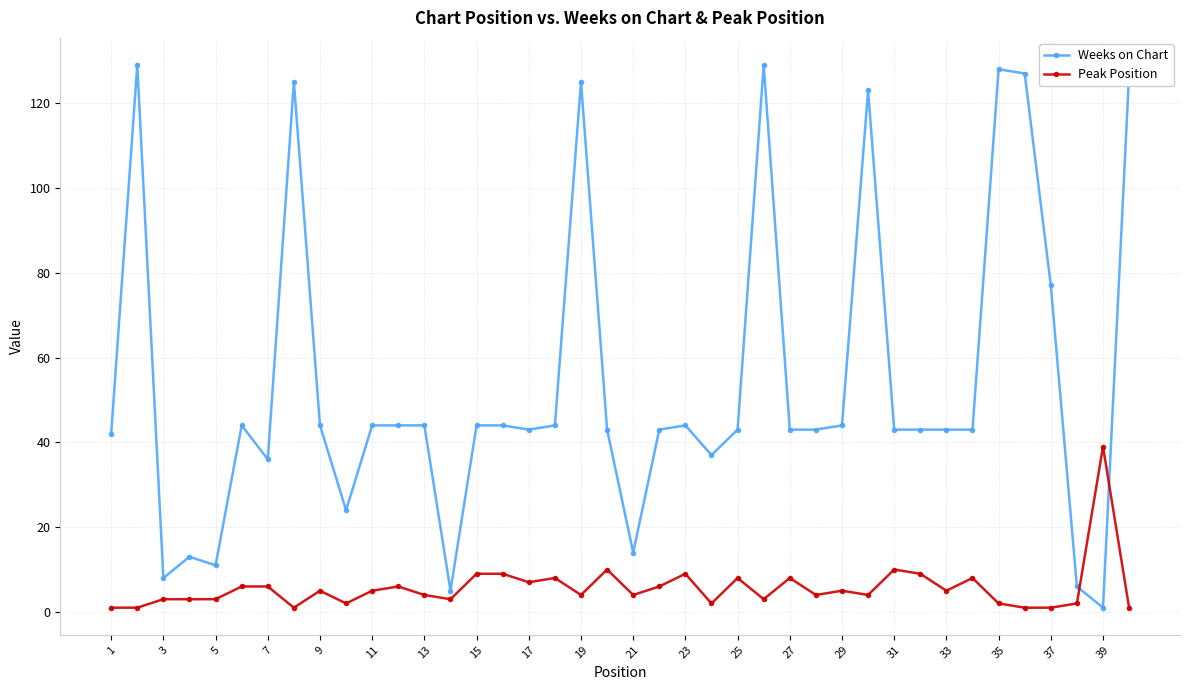

What is the sum of all Weeks on Chart values?

2157